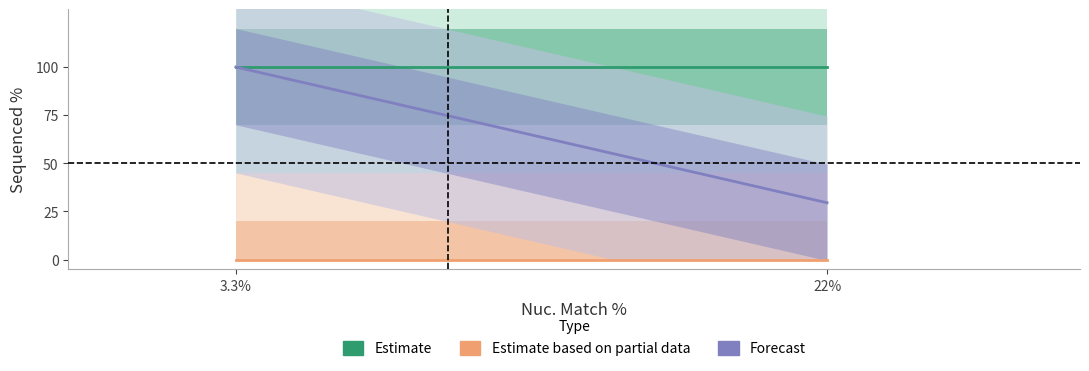

What is the sum of all values?

329.5